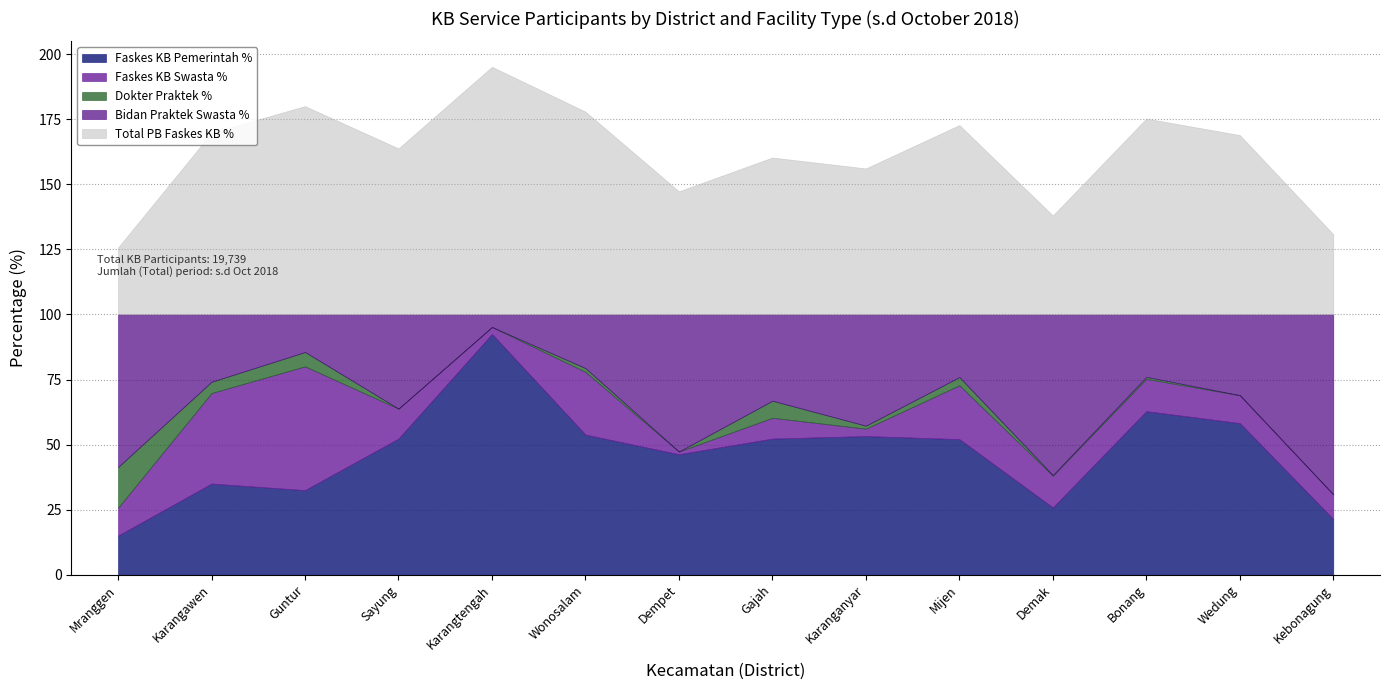

True or false: Total PB Faskes KB % has a value of 112.9 at Wedung.

False